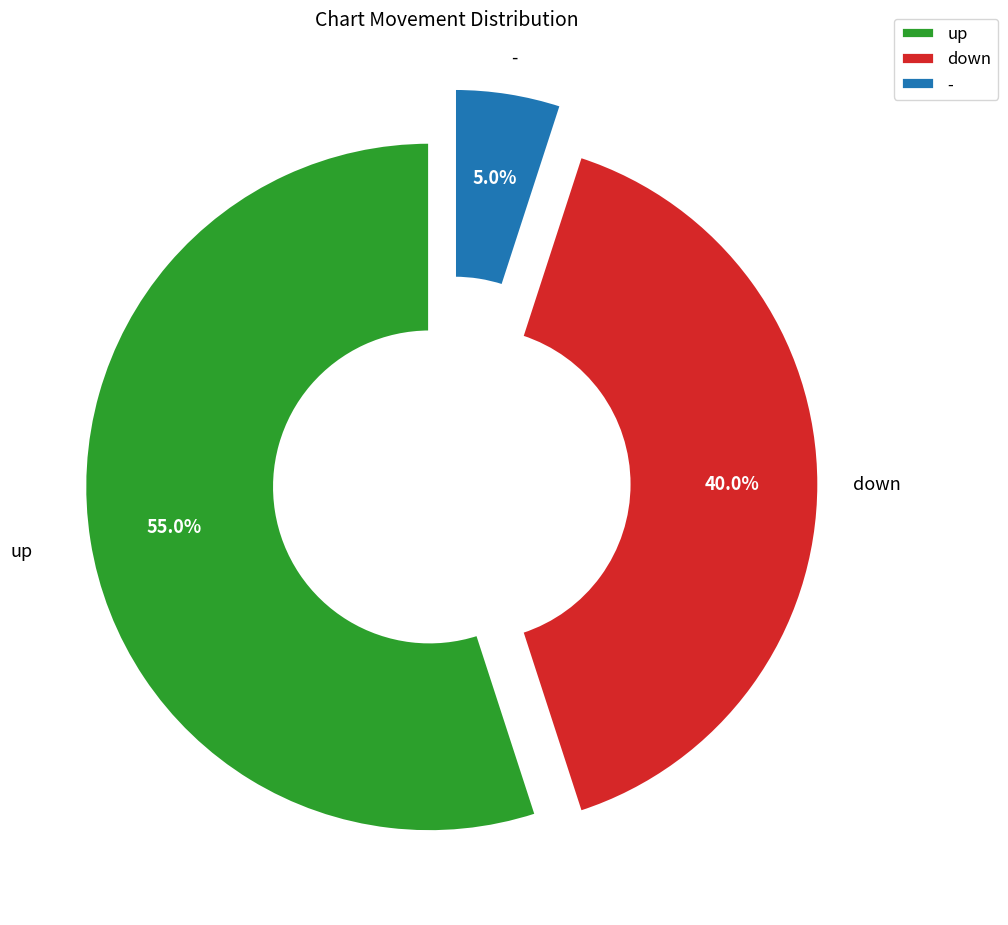

Rank the categories by value from highest to lowest.

up, down, -